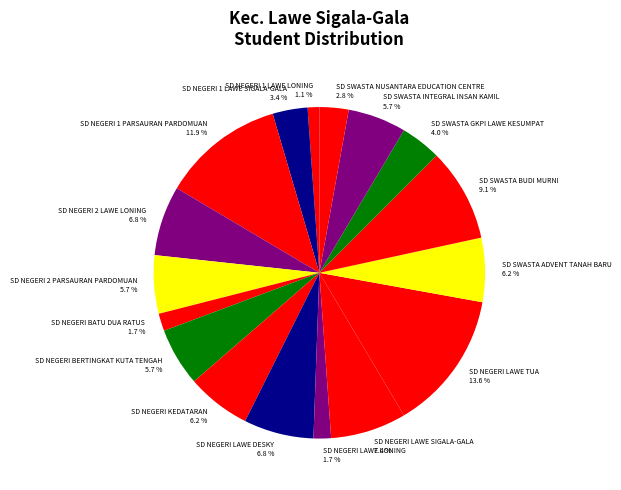

Is there a majority slice in this chart?

No